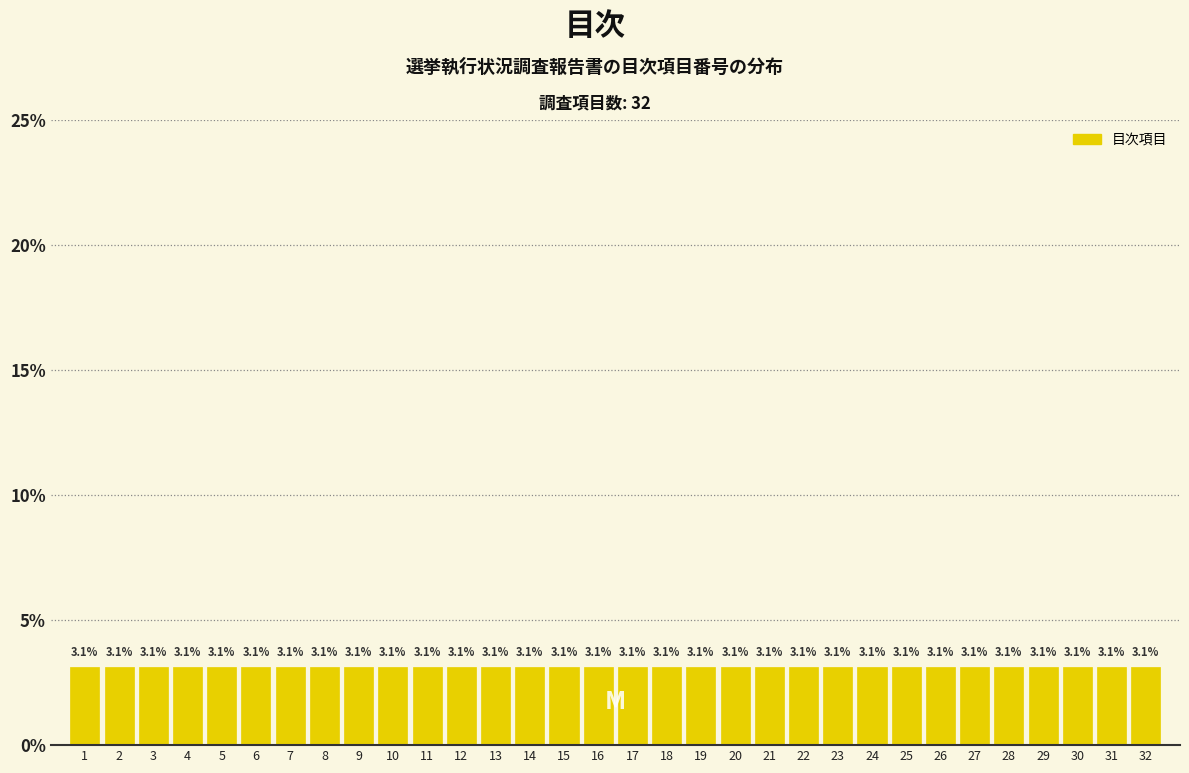

Reading left to right, transcribe this chart: for each bar, give the range it covers on the x-axis and its height.

0.5 to 1.5: 3.1
1.5 to 2.5: 3.1
2.5 to 3.5: 3.1
3.5 to 4.5: 3.1
4.5 to 5.5: 3.1
5.5 to 6.5: 3.1
6.5 to 7.5: 3.1
7.5 to 8.5: 3.1
8.5 to 9.5: 3.1
9.5 to 10.5: 3.1
10.5 to 11.5: 3.1
11.5 to 12.5: 3.1
12.5 to 13.5: 3.1
13.5 to 14.5: 3.1
14.5 to 15.5: 3.1
15.5 to 16.5: 3.1
16.5 to 17.5: 3.1
17.5 to 18.5: 3.1
18.5 to 19.5: 3.1
19.5 to 20.5: 3.1
20.5 to 21.5: 3.1
21.5 to 22.5: 3.1
22.5 to 23.5: 3.1
23.5 to 24.5: 3.1
24.5 to 25.5: 3.1
25.5 to 26.5: 3.1
26.5 to 27.5: 3.1
27.5 to 28.5: 3.1
28.5 to 29.5: 3.1
29.5 to 30.5: 3.1
30.5 to 31.5: 3.1
31.5 to 32.5: 3.1